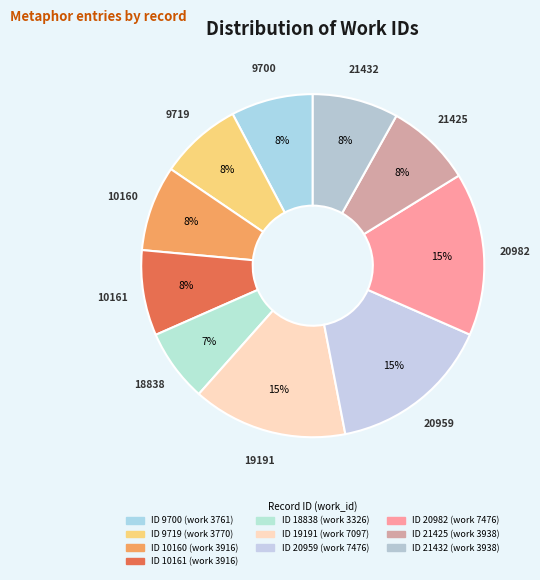

How many slices are in this pie chart?

10